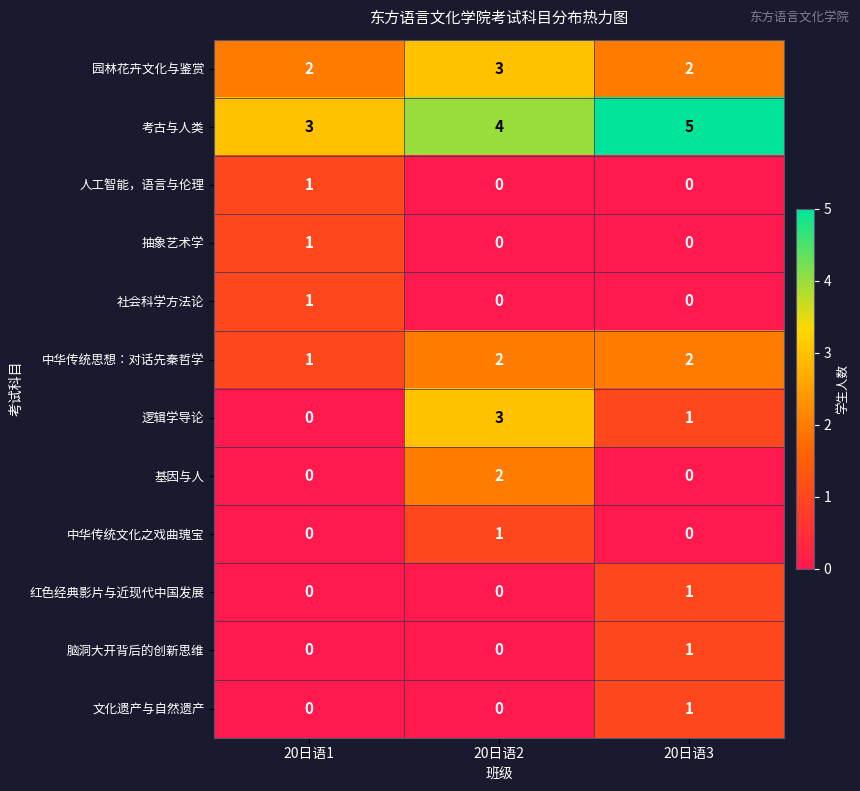

How many 考古与人类 values are between 3 and 5?

3